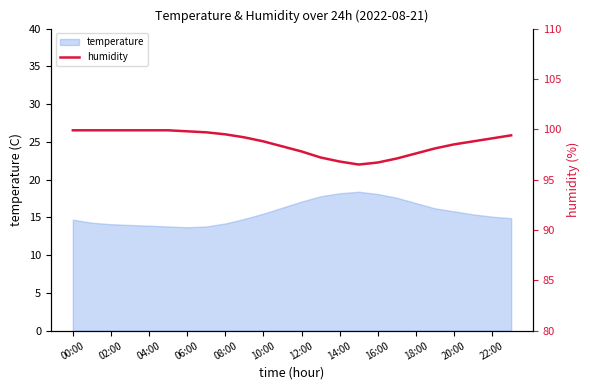

How many lines are shown in the chart?

1